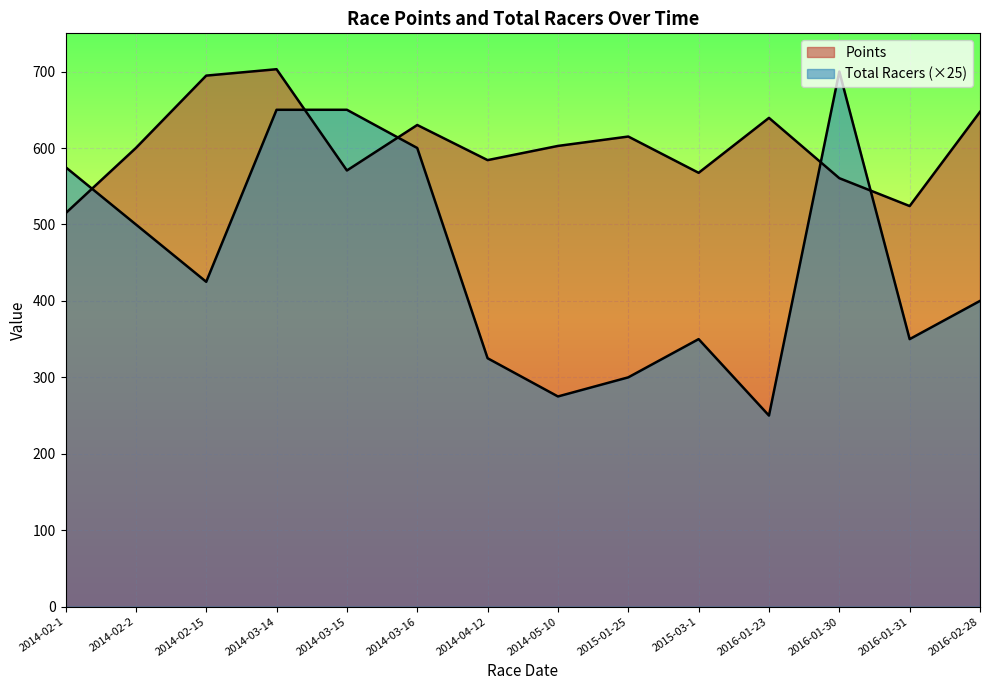

How many data points in Points are less than 602?

7